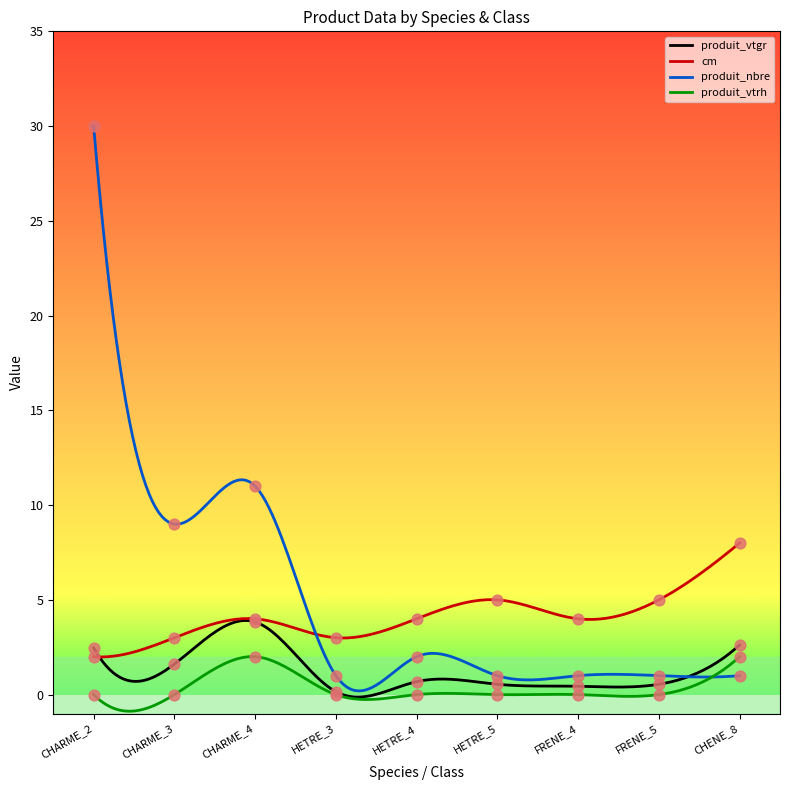

What are all the series names shown in the legend?

produit_vtgr, cm, produit_nbre, produit_vtrh